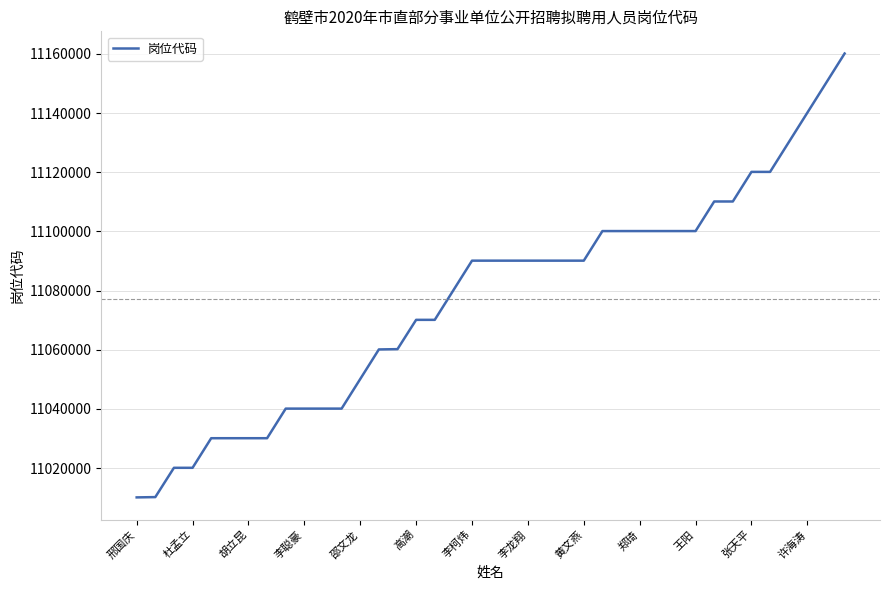

What is the difference between the maximum and minimum values?

150000